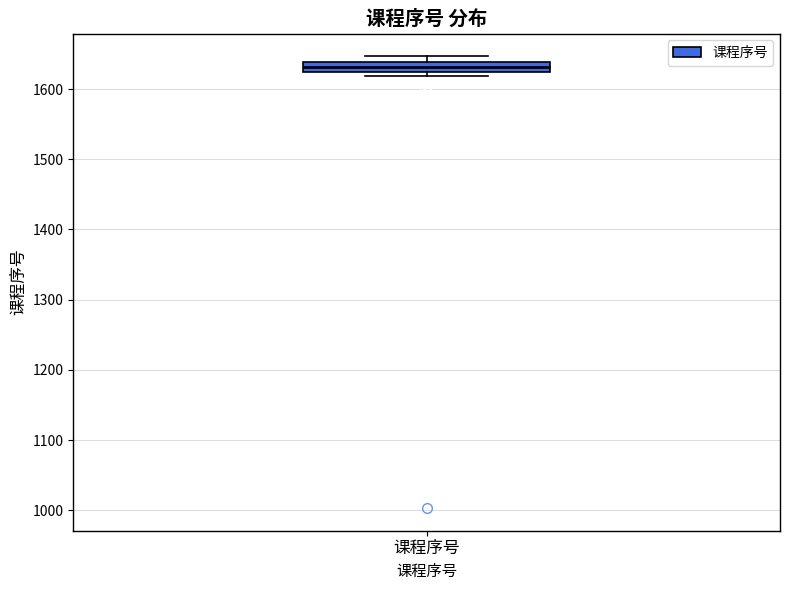

Where is the lower edge of the box for 课程序号 on the y-axis? The values are not printed on the chart, so give them approximately, as read against the axis.

1630